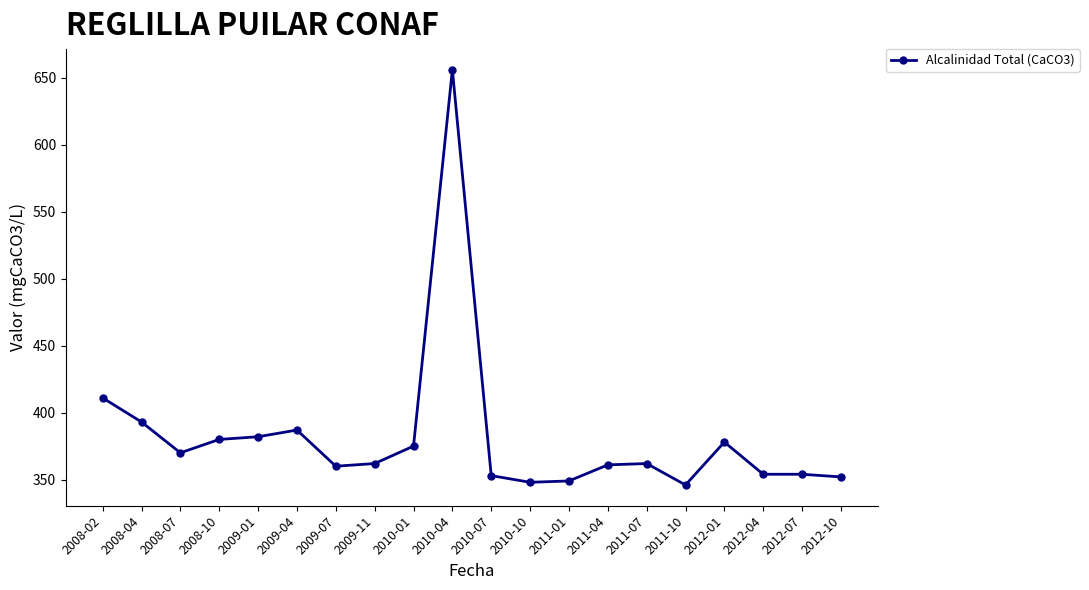

What value does the data have at 2009-11, to the nearest 50?

350